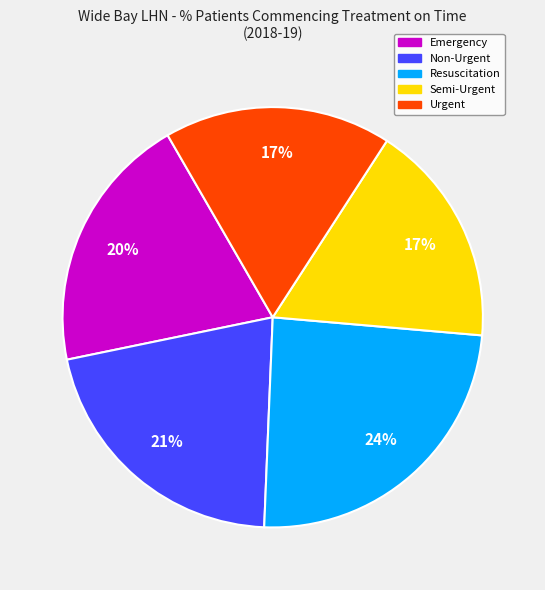

Count the number of slices in the pie.

5